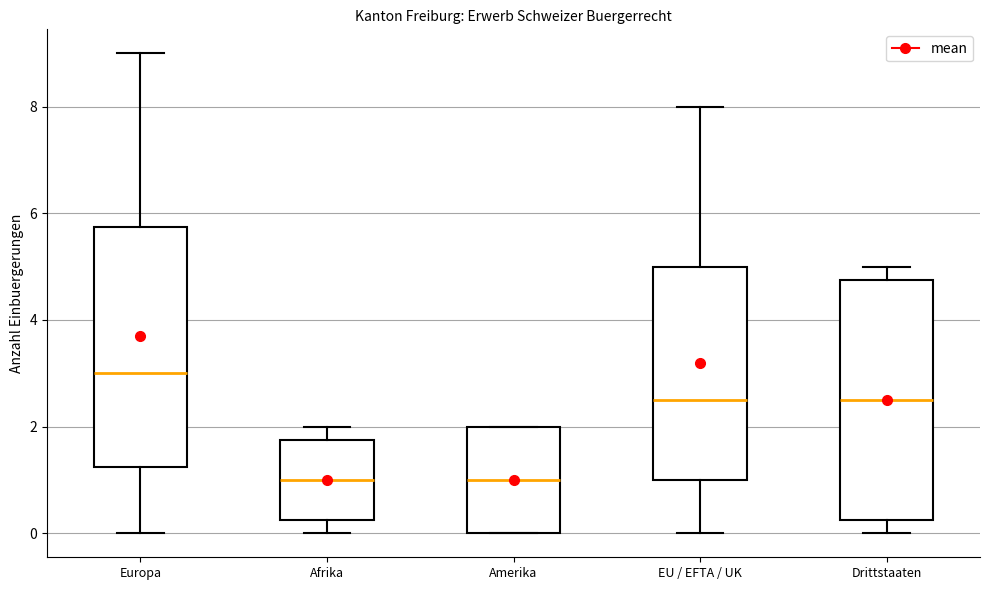

Reading left to right, transcribe this box plot: for each box, give where its median line is, the range the box spans, and where its two whiskers end, as read against the y-axis. The values are not printed on the chart, so give them approximately, as read against the axis.

Europa: median 3.0, box 1.2 to 5.8, whiskers 0.0 to 9.0
Afrika: median 1.0, box 0.2 to 1.8, whiskers 0.0 to 2.0
Amerika: median 1.0, box 0.0 to 2.0, whiskers 0.0 to 2.0
EU / EFTA / UK: median 2.6, box 1.0 to 5.0, whiskers 0.0 to 8.0
Drittstaaten: median 2.6, box 0.2 to 4.8, whiskers 0.0 to 5.0